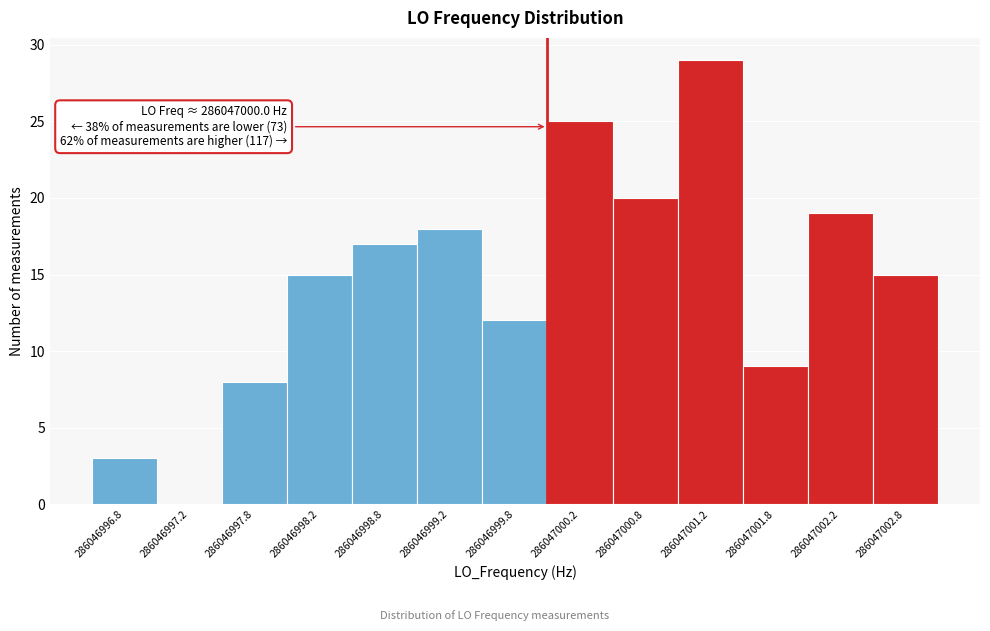

Reading right to left, transcribe all the data shown in this chart.

286047002.8=15	286047002.2=19	286047001.8=9	286047001.2=29	286047000.8=20	286047000.2=25	286046999.8=12	286046999.2=18	286046998.8=17	286046998.2=15	286046997.8=8	286046997.2=0	286046996.8=3